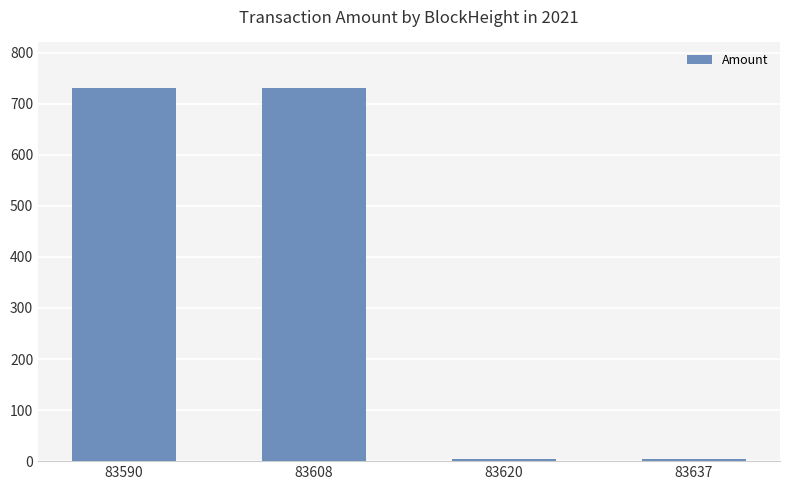

How many bars are there in total?

4